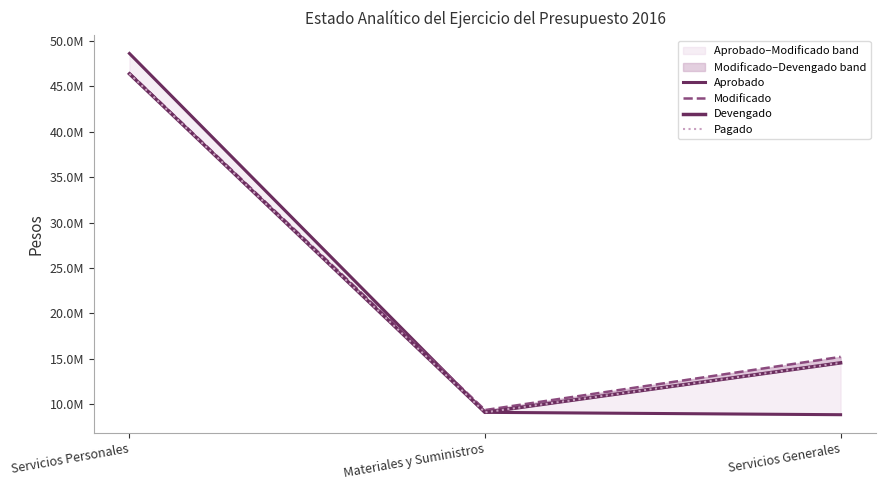

Where does the Aprobado series first go above 9114668?

Servicios Personales